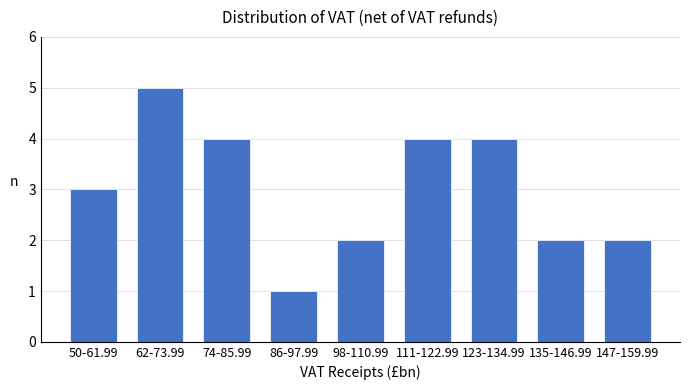

Reading left to right, what are all the values shown in this chart?

50-61.99=3	62-73.99=5	74-85.99=4	86-97.99=1	98-110.99=2	111-122.99=4	123-134.99=4	135-146.99=2	147-159.99=2